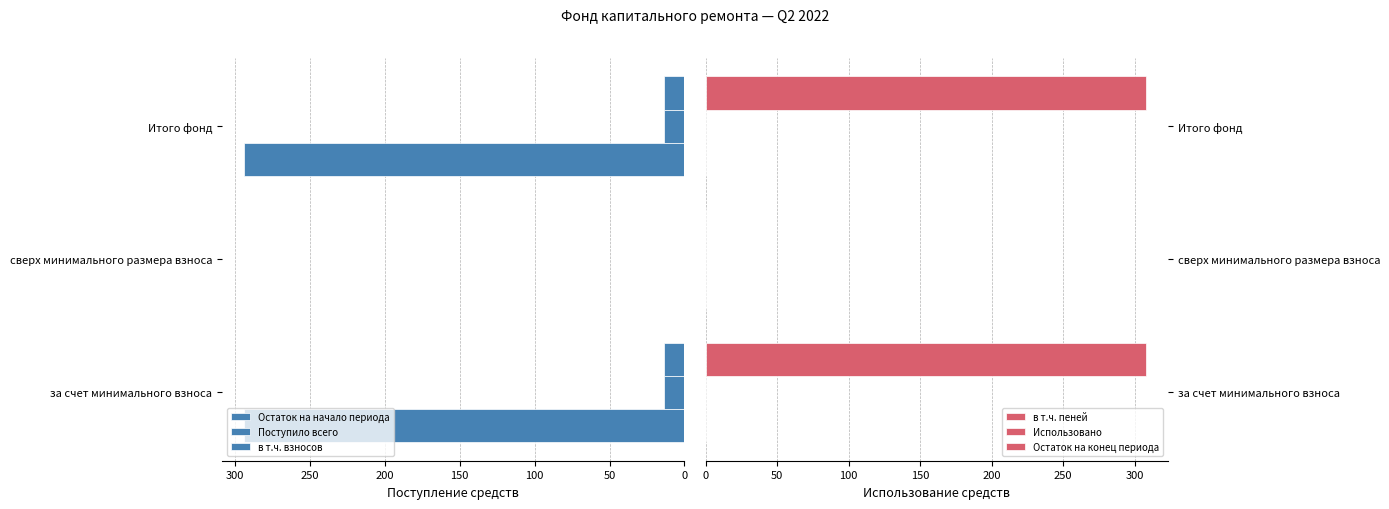

How many values in в т.ч. пеней are above zero?

2